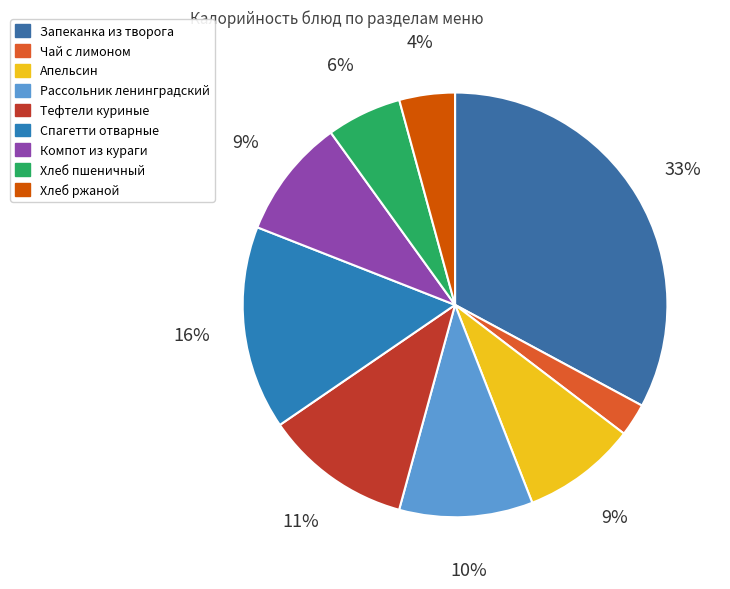

Is there a majority slice in this chart?

No